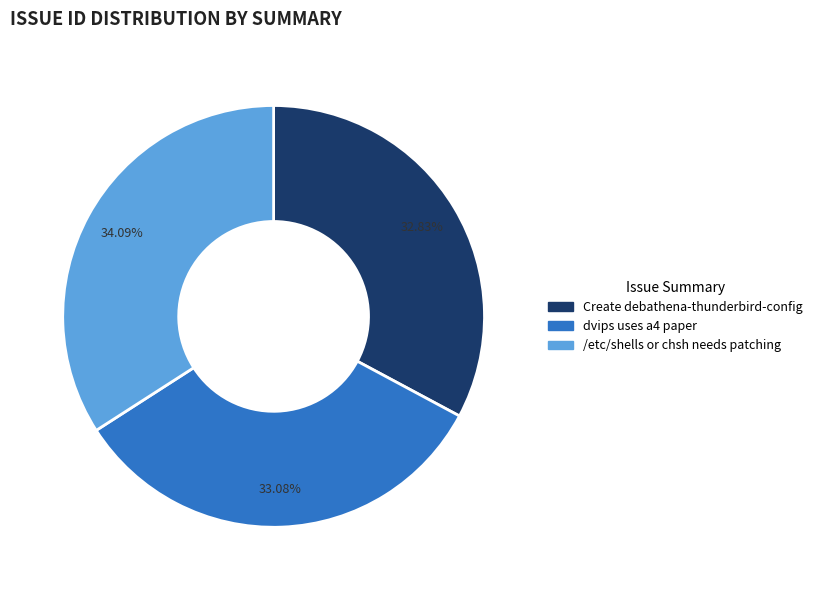

Which has a higher value, dvips uses a4 paper or /etc/shells or chsh needs patching?

/etc/shells or chsh needs patching